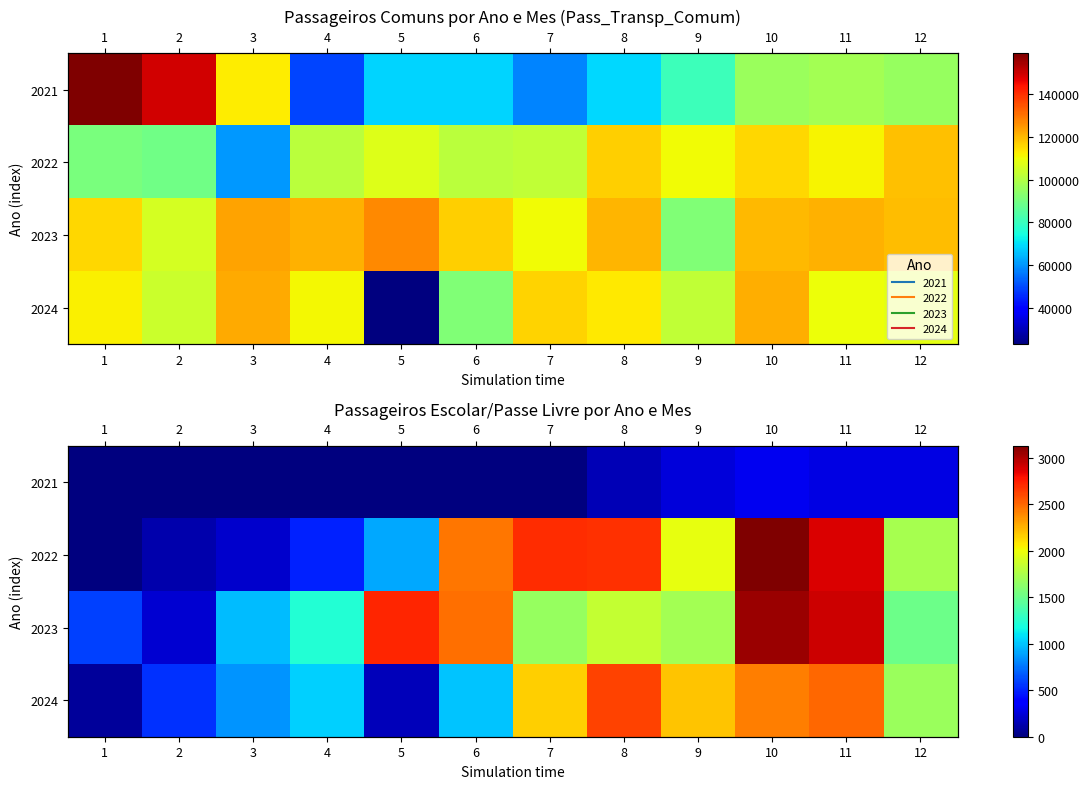

What is the sum of the 2023 values at 3 and 7?

2634